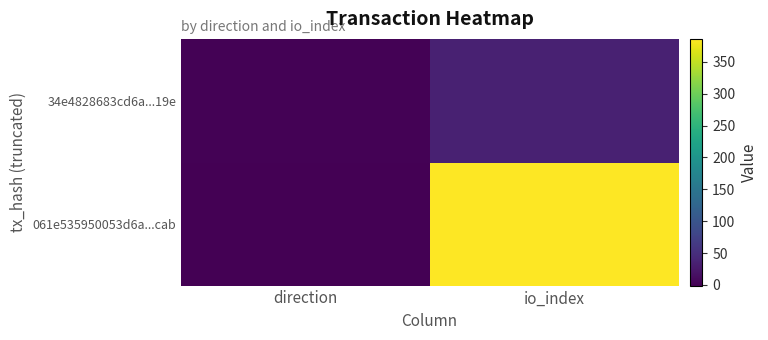

What is the difference between the highest and lowest values at direction?

2